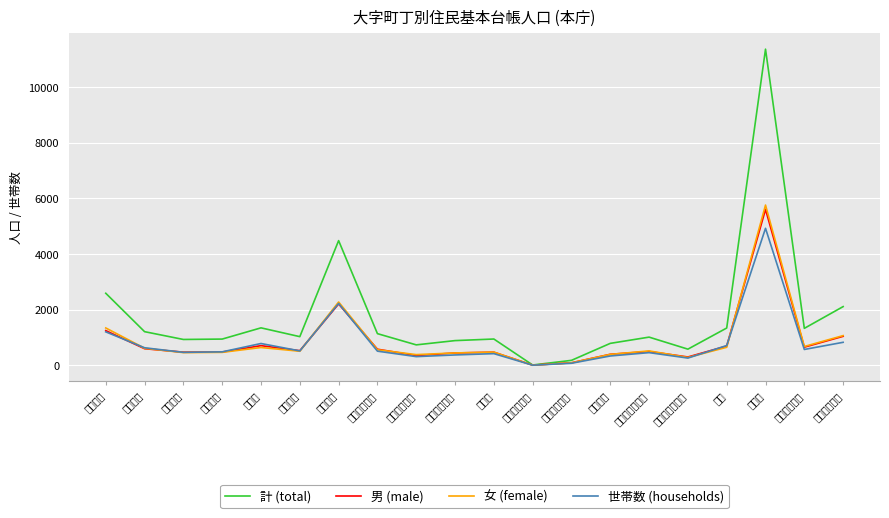

Is the value of 世帯数 (households) at かやの町 greater than the value of 女 (female) at 東２丁目?

No